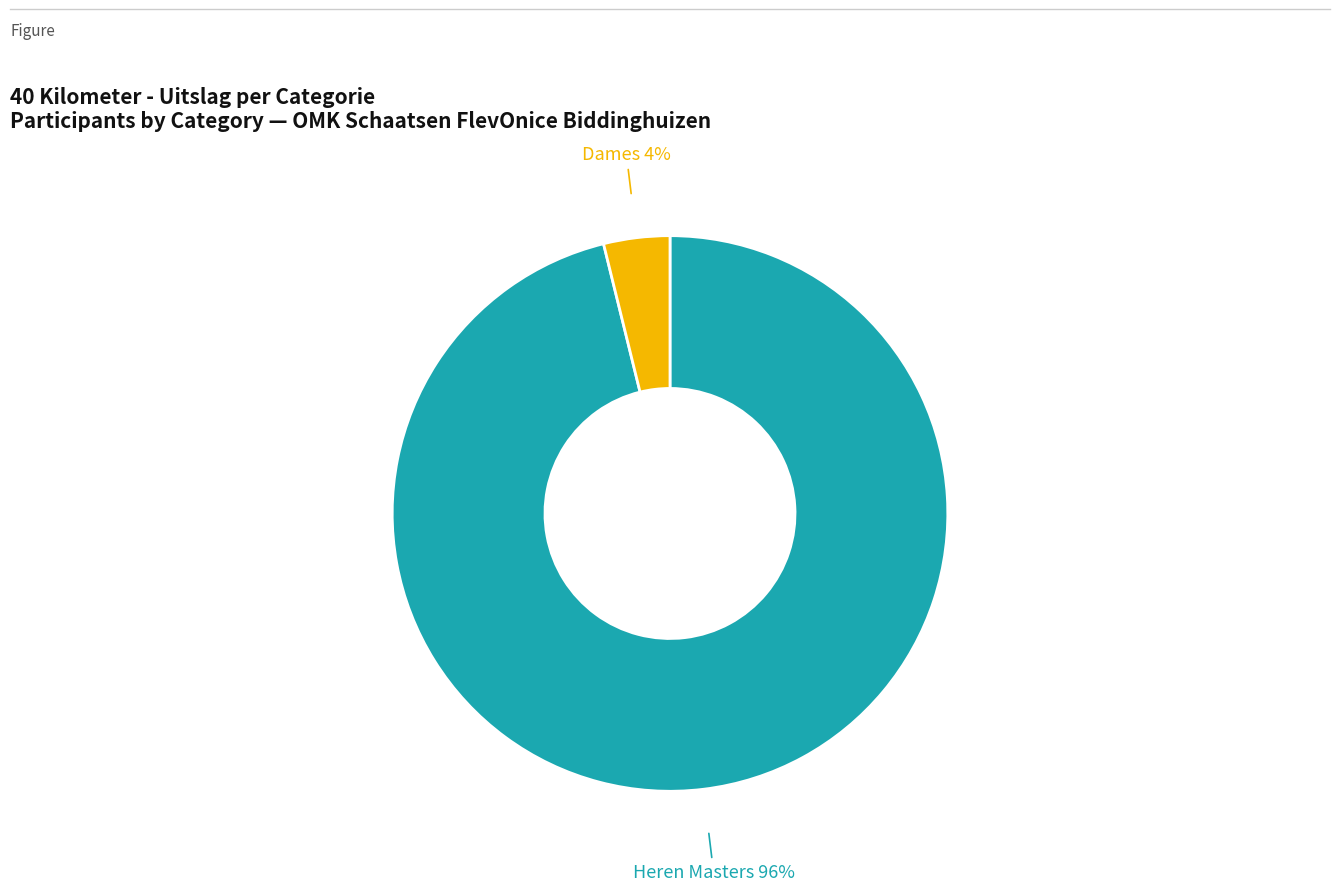

To the nearest percent, what is the difference between the largest and smallest slice percentages?

92%